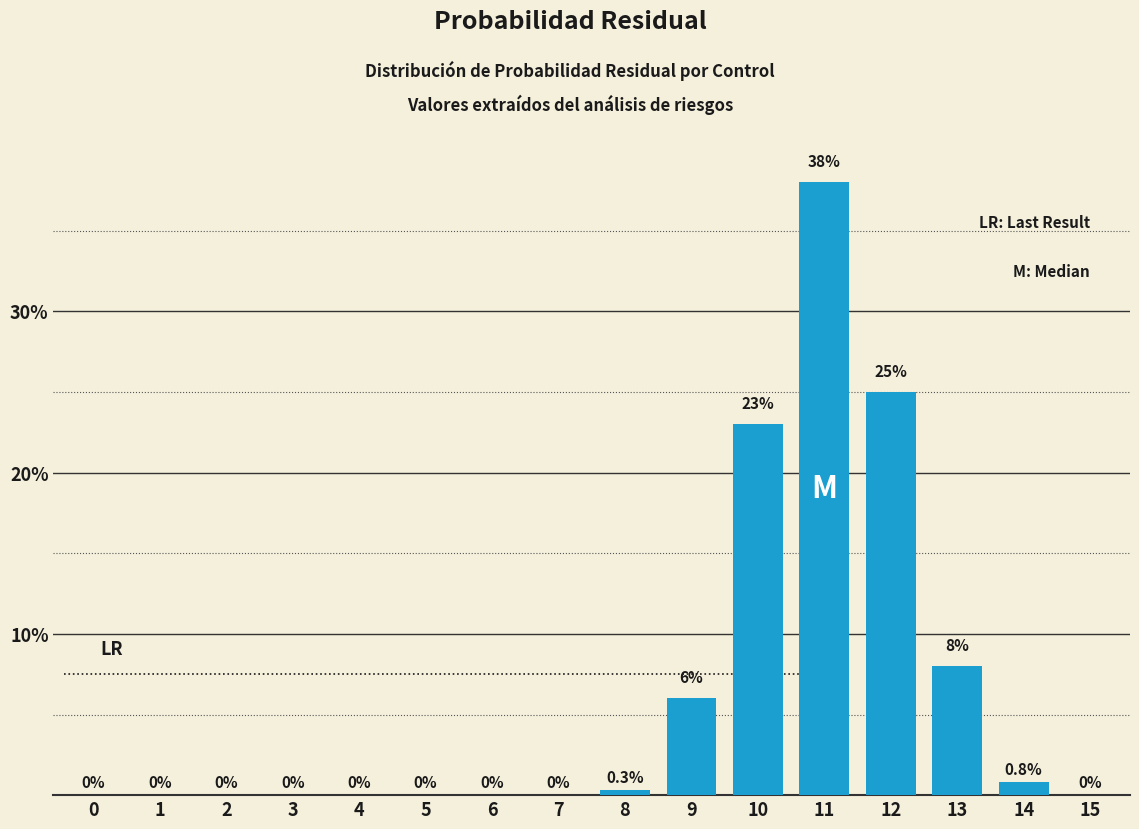

Reading left to right, what are all the values shown in this chart?

0=0.0	1=0.0	2=0.0	3=0.0	4=0.0	5=0.0	6=0.0	7=0.0	8=0.3	9=6.0	10=23.0	11=38.0	12=25.0	13=8.0	14=0.8	15=0.0